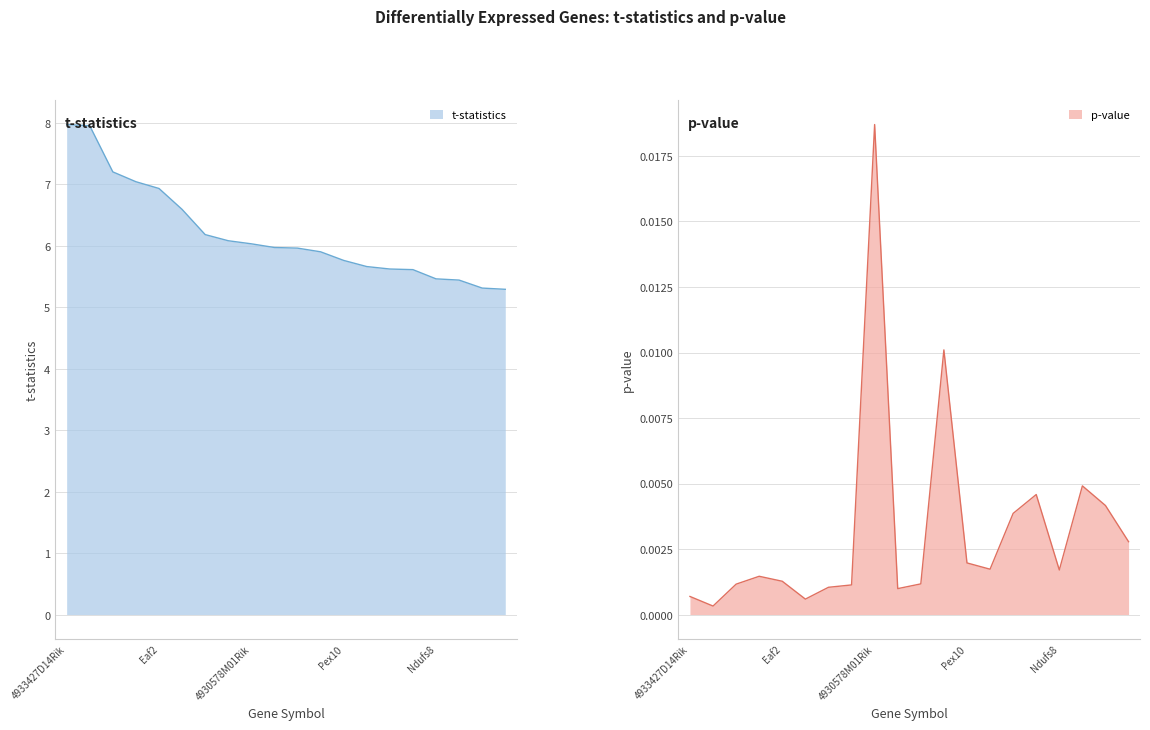

What is the label of the 15th point from the left?

Amdhd2